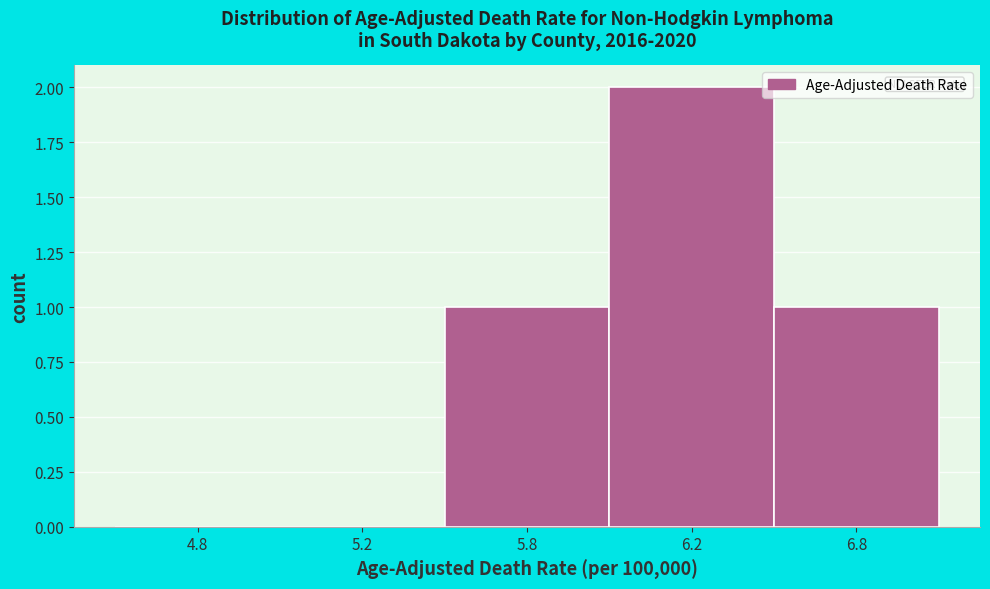

Reading left to right, list all the values displayed in this chart.

4.8=0	5.2=0	5.8=1	6.2=2	6.8=1